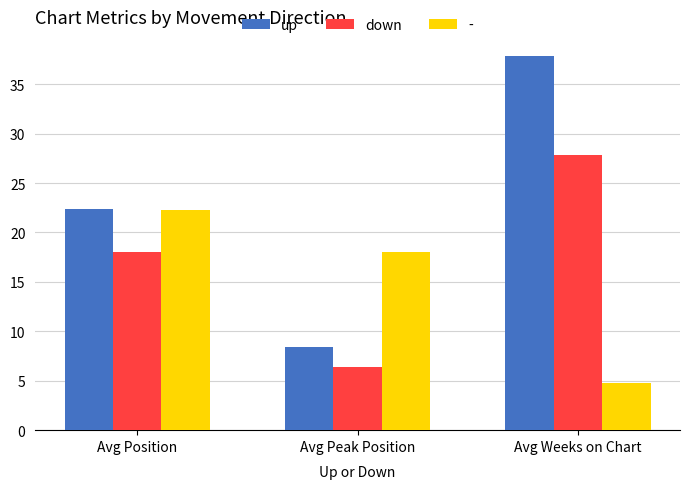

What is the sum of all up values?

68.7